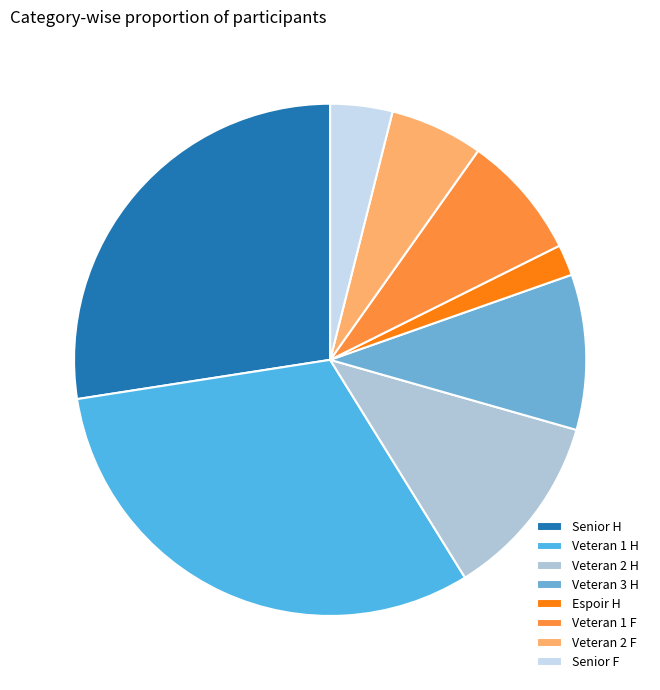

Does Senior F represent more than half of the total?

No